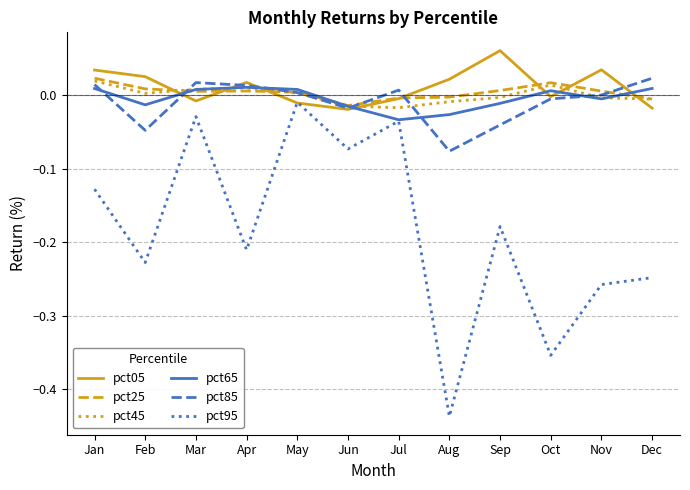

Is the value of pct05 at Jan greater than the value of pct95 at Jul?

Yes